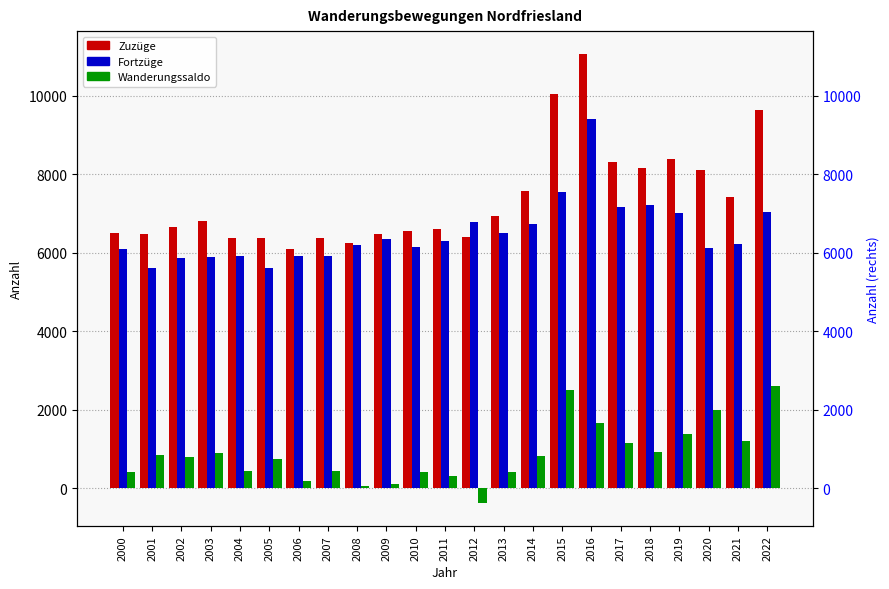

Is it true that Fortzüge equals 6748 at 2014?

True